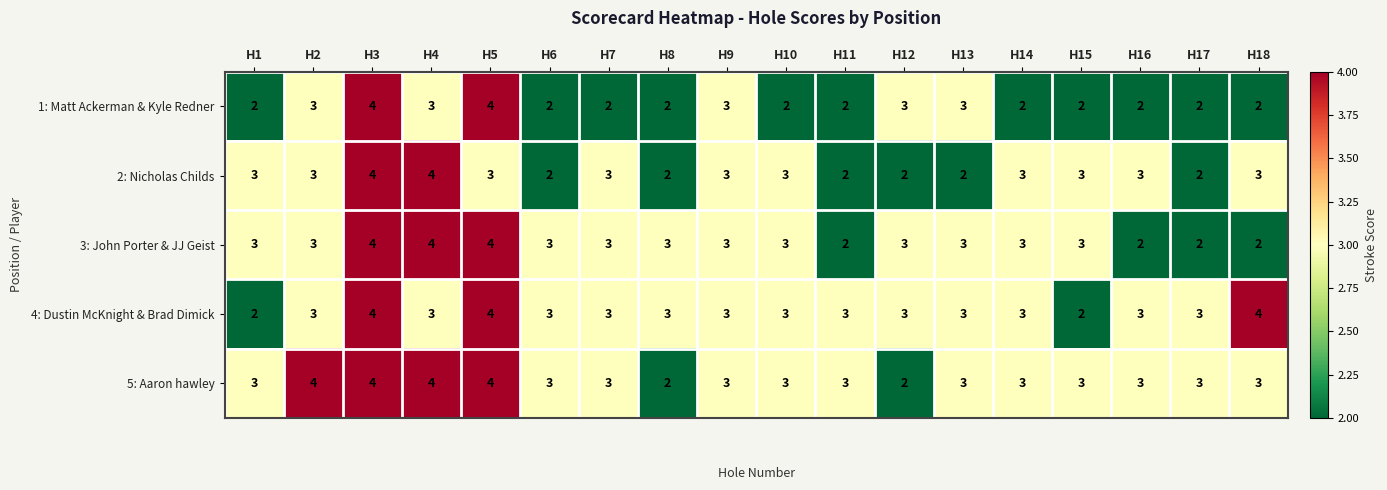

True or false: 1: Matt Ackerman & Kyle Redner has a value of 1 at H4.

False